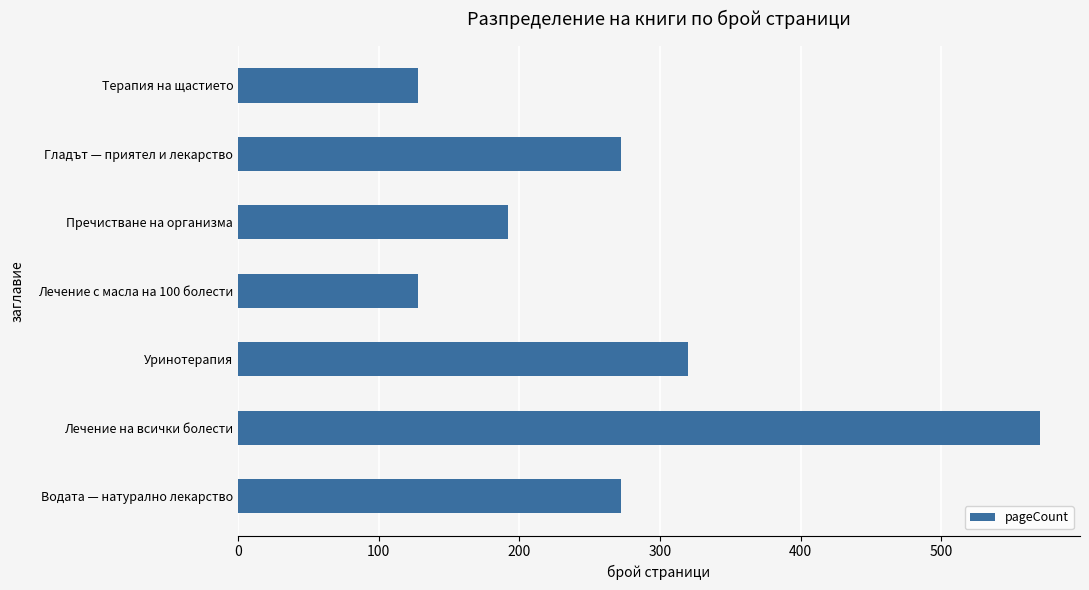

Which label corresponds to the largest value in the chart?

Лечение на всички болести